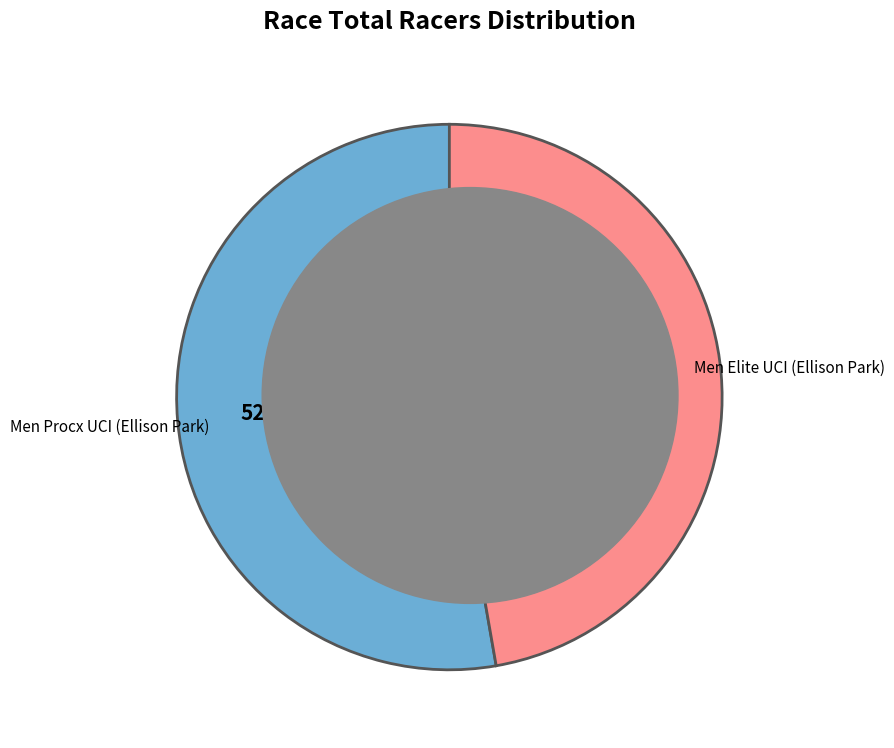

Is Men Procx UCI (Ellison Park) the majority of the pie?

Yes